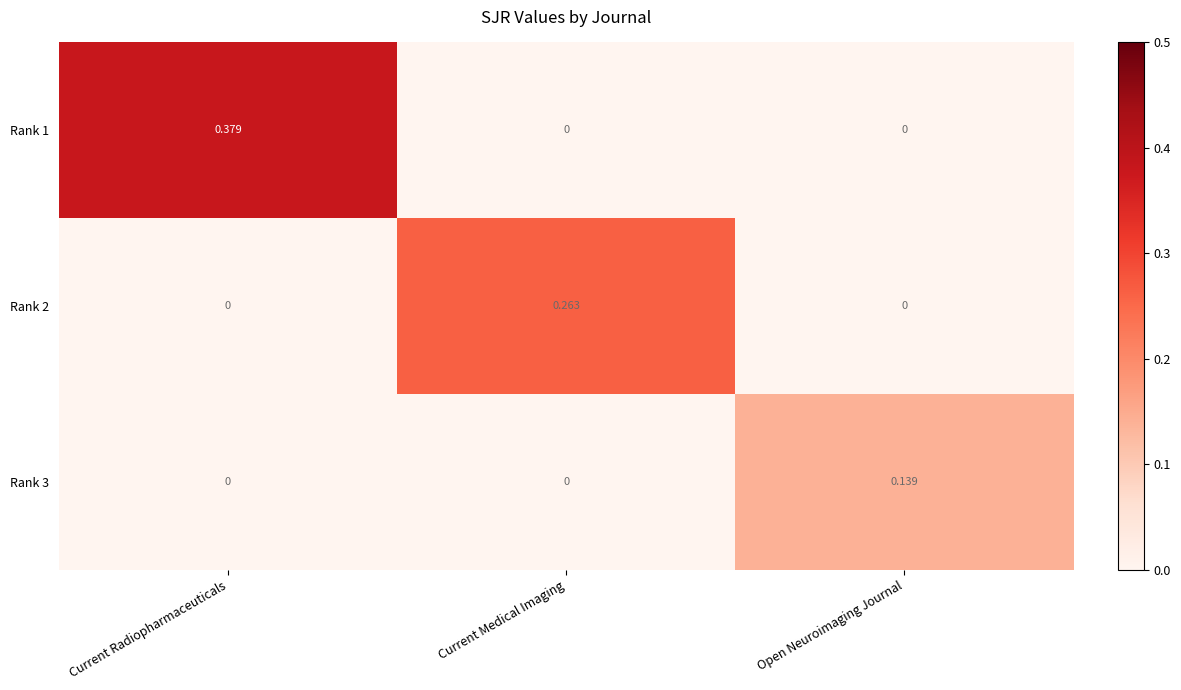

At which category is the sum across all series the highest?

Current Radiopharmaceuticals